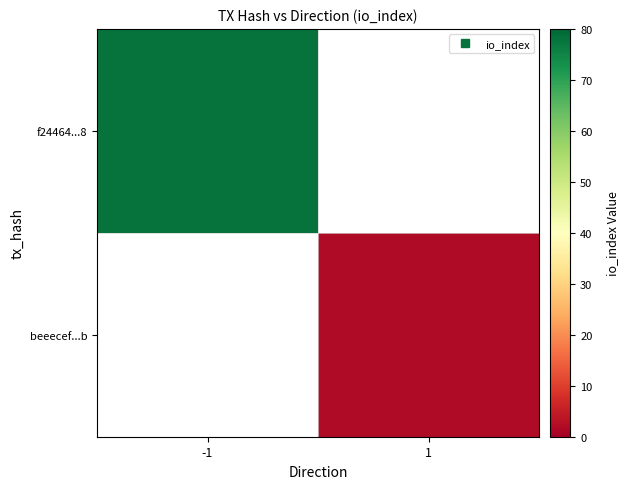

Where is f24464...8 nearest to the value 78?

-1